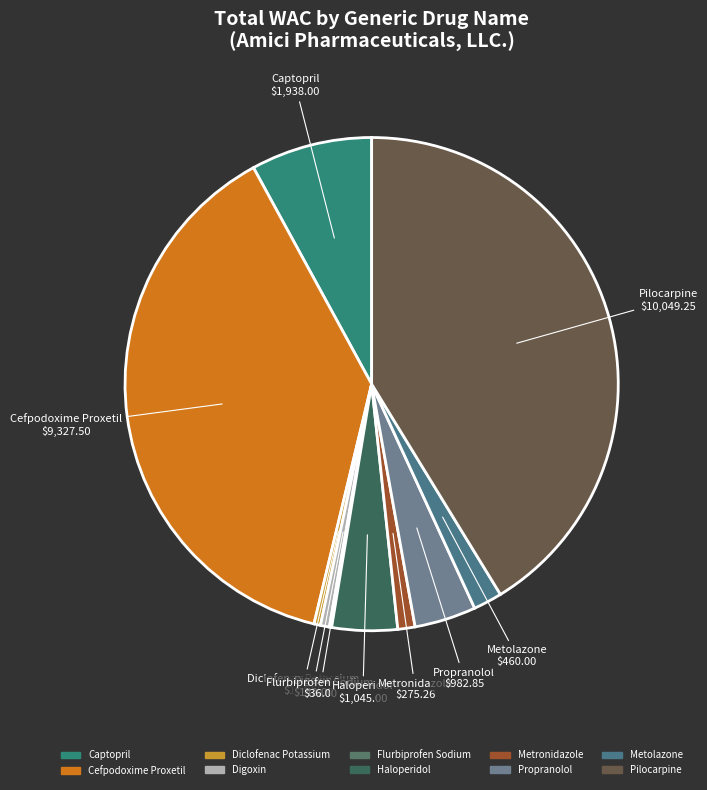

Which category has the biggest portion of the pie?

Pilocarpine